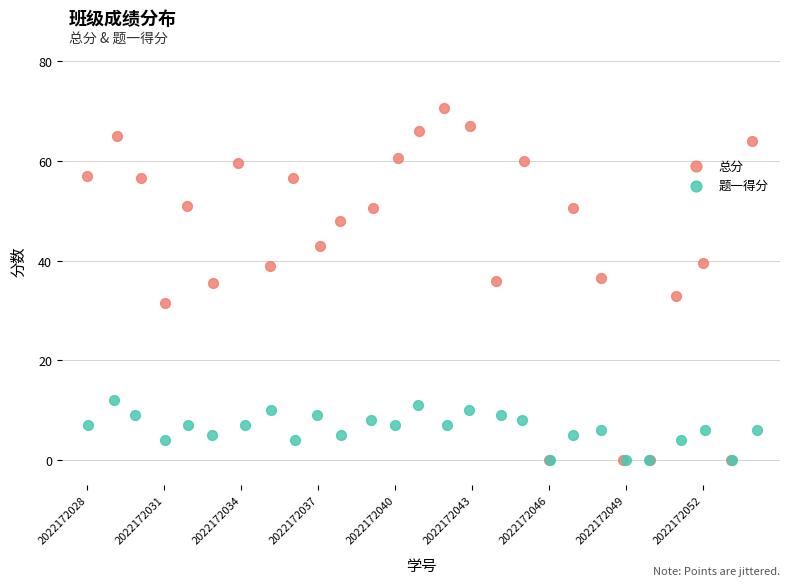

Which series has the largest Y range (max minus min)?

总分